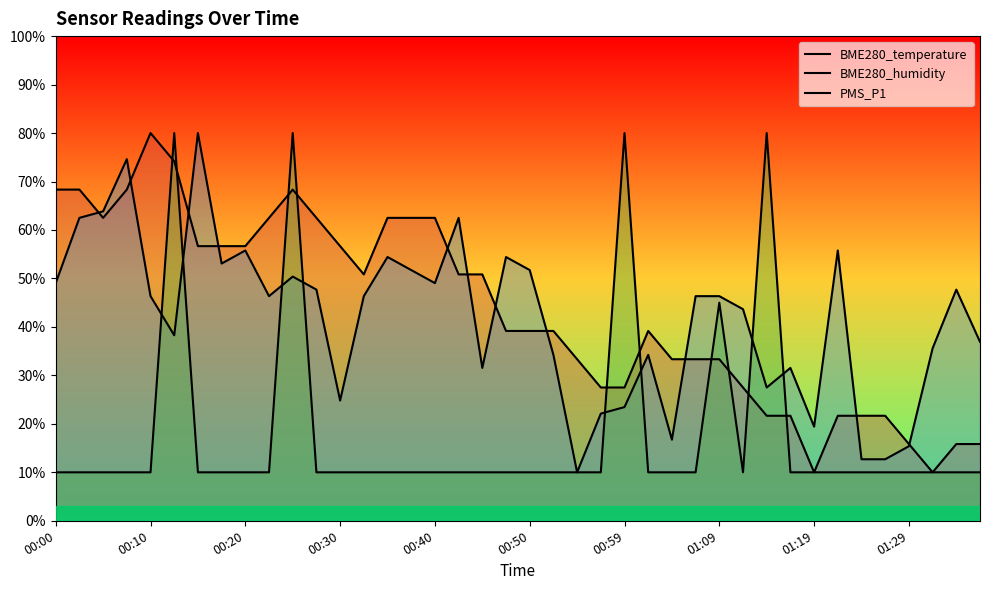

Reading left to right, what are all the values shown in this chart?

BME280_temperature: 68.3	68.3	62.5	68.3	80.0	74.2	56.7	56.7	56.7	62.5	68.3	62.5	56.7	50.8	62.5	62.5	62.5	50.8	50.8	39.2	39.2	39.2	33.3	27.5	27.5	39.2	33.3	33.3	33.3	27.5	21.7	21.7	10.0	21.7	21.7	21.7	15.8	10.0	15.8	15.8
BME280_humidity: 49.0	62.5	63.8	74.6	46.3	38.3	80.0	53.1	55.8	46.3	50.4	47.7	24.8	46.3	54.4	51.7	49.0	62.5	31.5	54.4	51.7	34.2	10.0	22.1	23.5	34.2	16.7	46.3	46.3	43.7	27.5	31.5	19.4	55.8	12.7	12.7	15.4	35.6	47.7	36.9
PMS_P1: 10.0	10.0	10.0	10.0	10.0	80.0	10.0	10.0	10.0	10.0	80.0	10.0	10.0	10.0	10.0	10.0	10.0	10.0	10.0	10.0	10.0	10.0	10.0	10.0	80.0	10.0	10.0	10.0	45.0	10.0	80.0	10.0	10.0	10.0	10.0	10.0	10.0	10.0	10.0	10.0